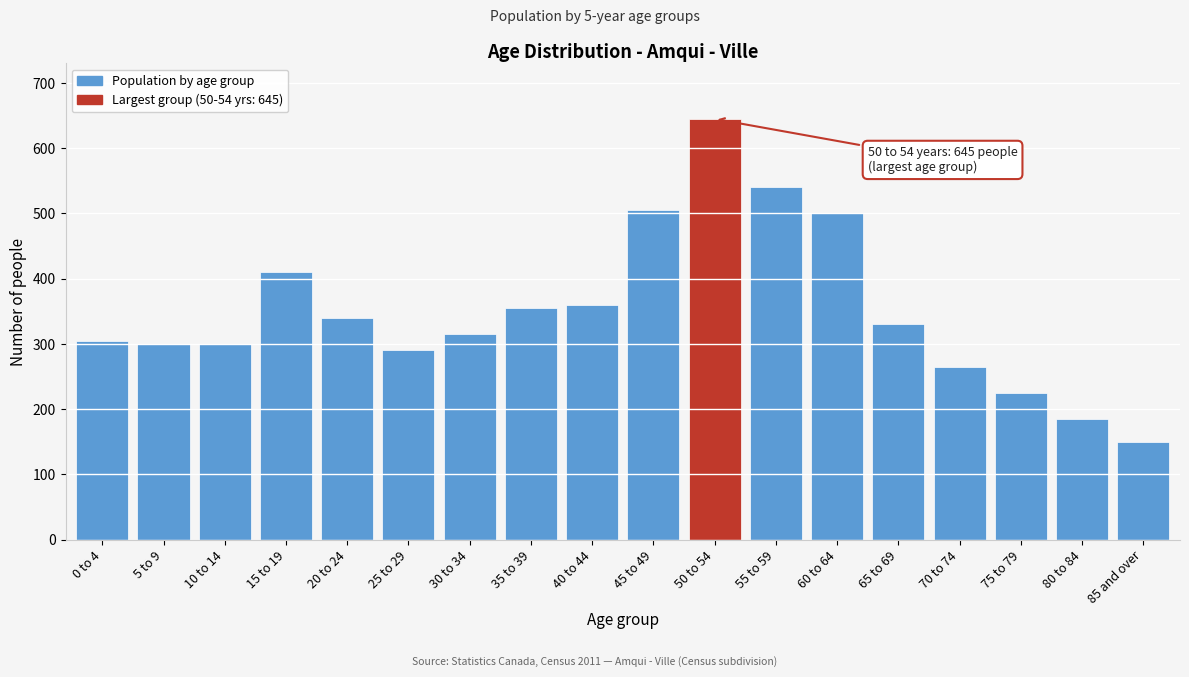

Reading left to right, what are all the values shown in this chart?

0 to 4=305	5 to 9=300	10 to 14=300	15 to 19=410	20 to 24=340	25 to 29=290	30 to 34=315	35 to 39=355	40 to 44=360	45 to 49=505	50 to 54=645	55 to 59=540	60 to 64=500	65 to 69=330	70 to 74=265	75 to 79=225	80 to 84=185	85 and over=150